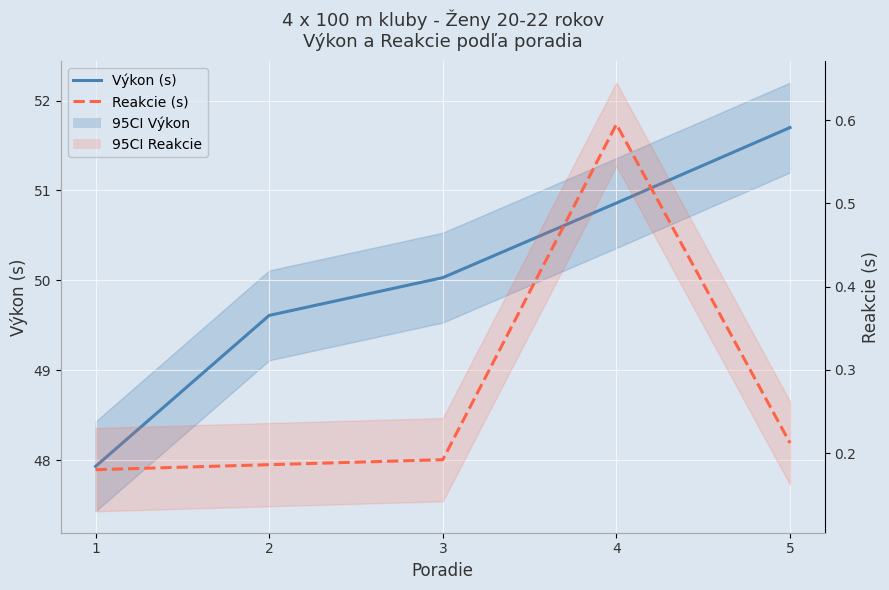

At which label does Výkon (s) reach its peak?

5